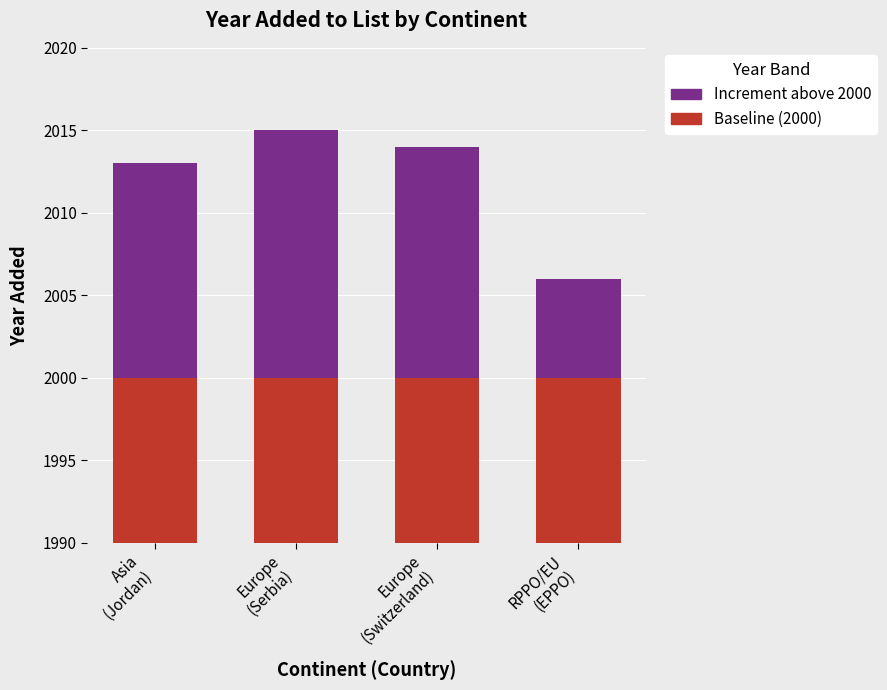

Rank the series by their average value, from highest to lowest.

Baseline (2000), Year Added (increment above 2000)